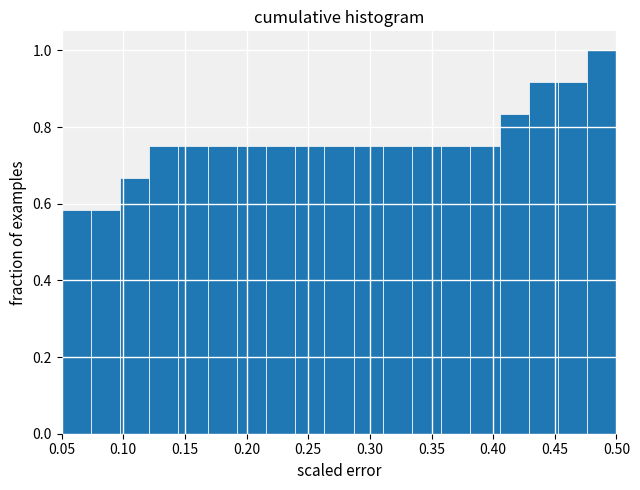

Reading left to right, transcribe this chart: for each bar, give the range it covers on the x-axis and its height. Neither the bar edges nor the heights are printed on the chart, so give them approximately, as read against the axes.

0.050 to 0.075: 0.58
0.075 to 0.095: 0.58
0.095 to 0.120: 0.66
0.120 to 0.145: 0.76
0.145 to 0.170: 0.76
0.170 to 0.190: 0.76
0.190 to 0.215: 0.76
0.215 to 0.240: 0.76
0.240 to 0.265: 0.76
0.265 to 0.285: 0.76
0.285 to 0.310: 0.76
0.310 to 0.335: 0.76
0.335 to 0.360: 0.76
0.360 to 0.380: 0.76
0.380 to 0.405: 0.76
0.405 to 0.430: 0.84
0.430 to 0.455: 0.92
0.455 to 0.475: 0.92
0.475 to 0.500: 1.00